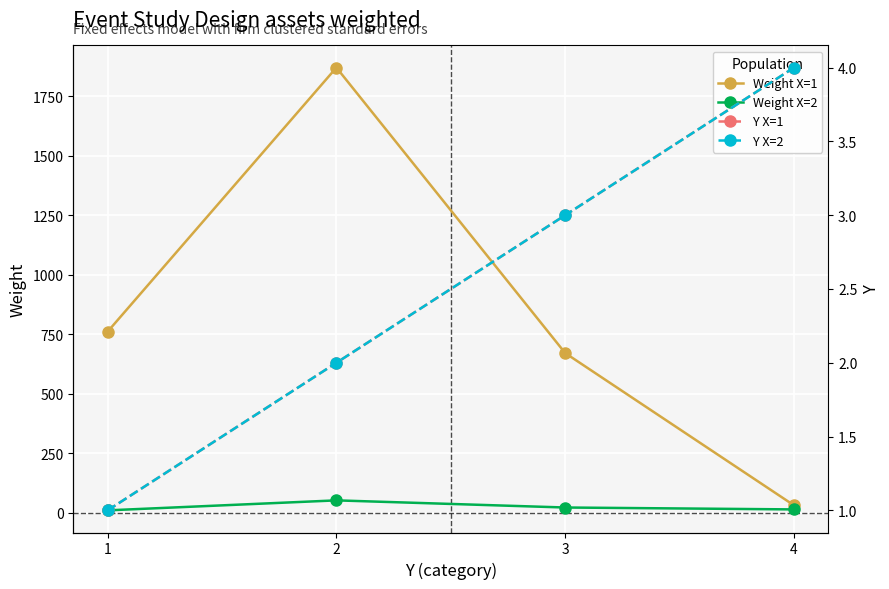

True or false: Weight X=2 and Y X=1 cross at least once.

False